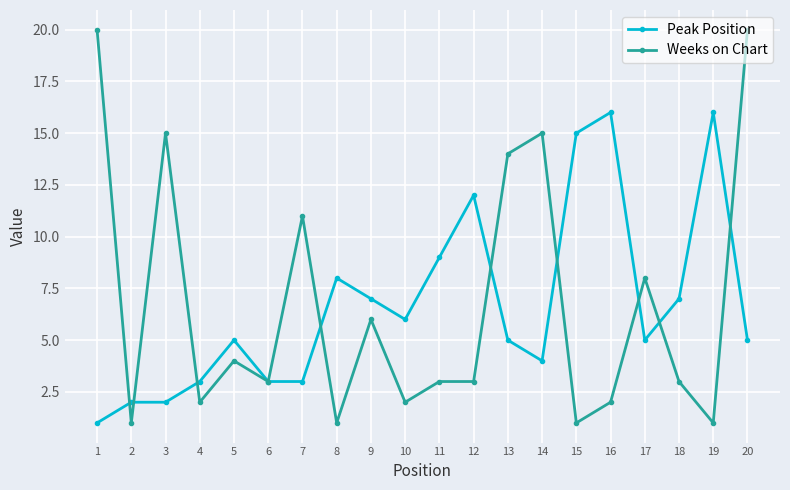

Is the value of Weeks on Chart at 4 greater than the value of Peak Position at 11?

No